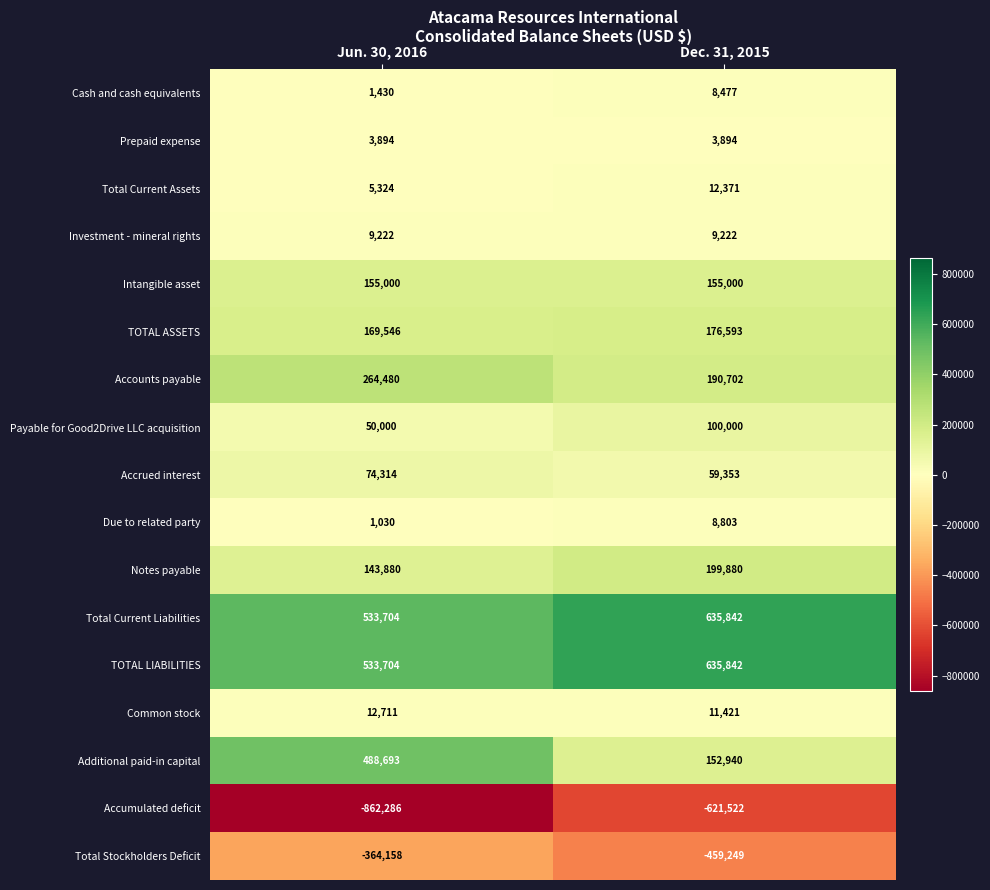

List the labels in order of Total Stockholders Deficit value, smallest first.

Dec. 31, 2015, Jun. 30, 2016